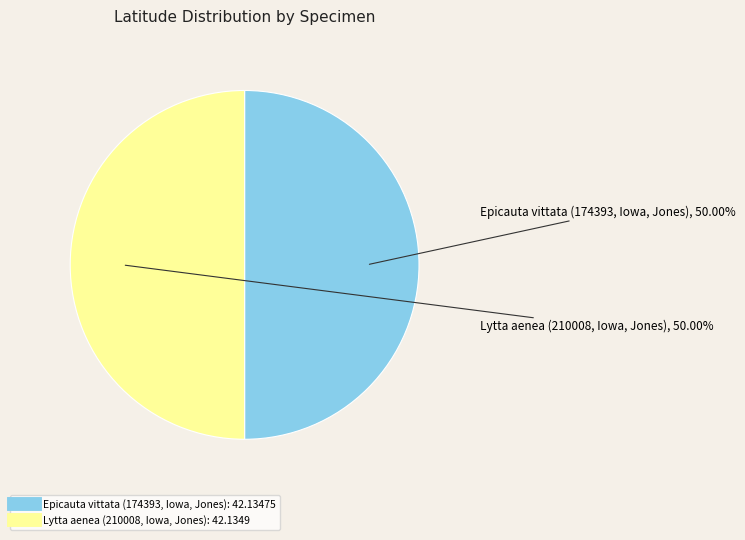

Count the number of slices in the pie.

2